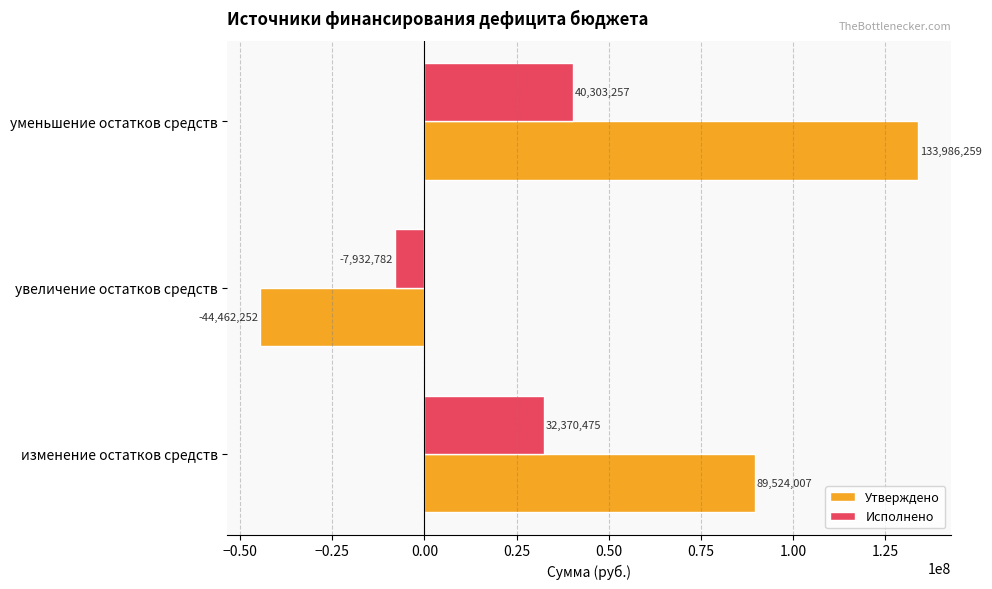

Which series has the largest total across all categories?

Утверждено